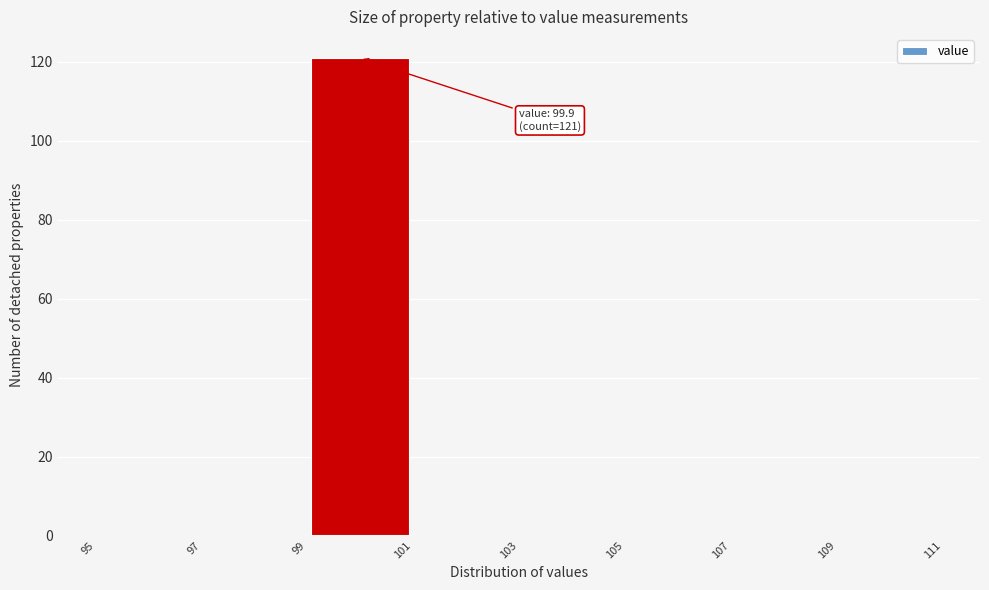

Over which range of the x-axis is the bar tallest?

99 to 101